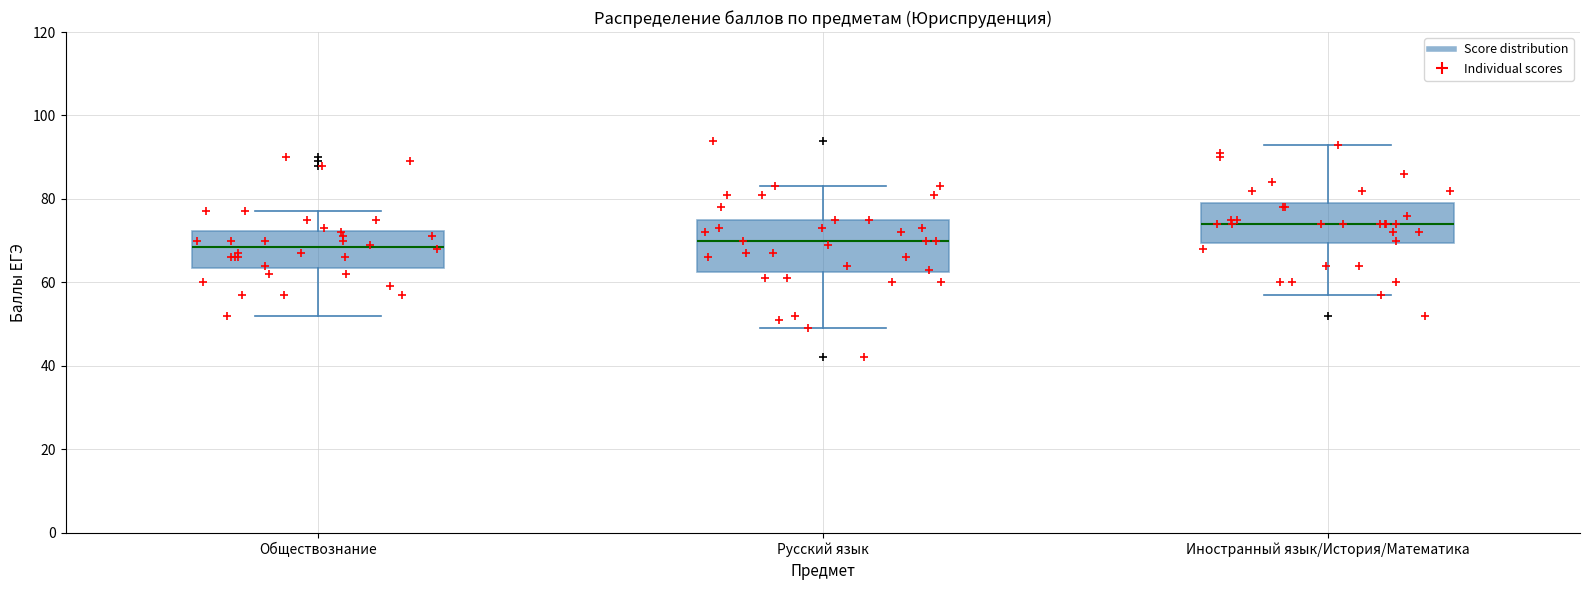

Comparing the boxes themselves (not the whiskers), which one is the tallest?

Русский язык